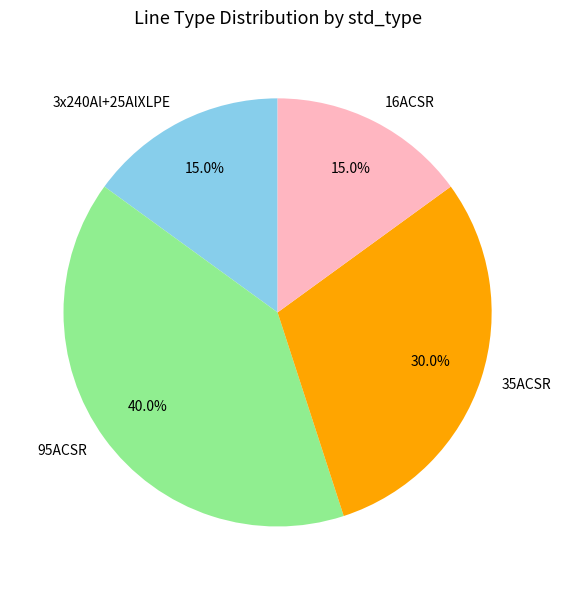

Which slice is the largest?

95ACSR